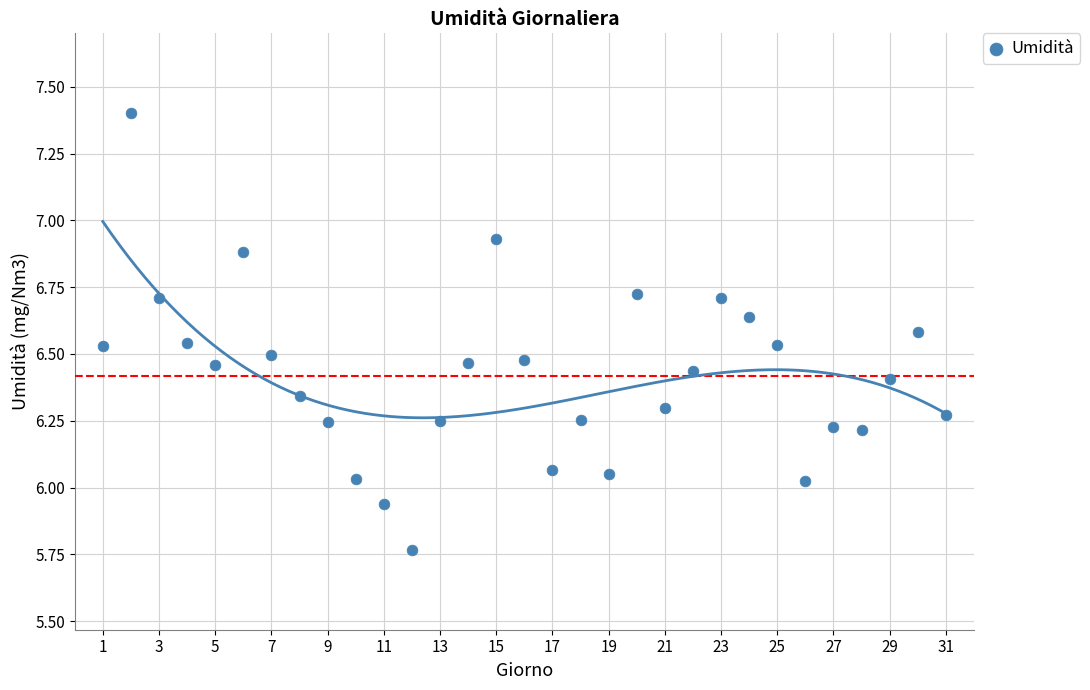

How many points are shown in the scatter plot?

31